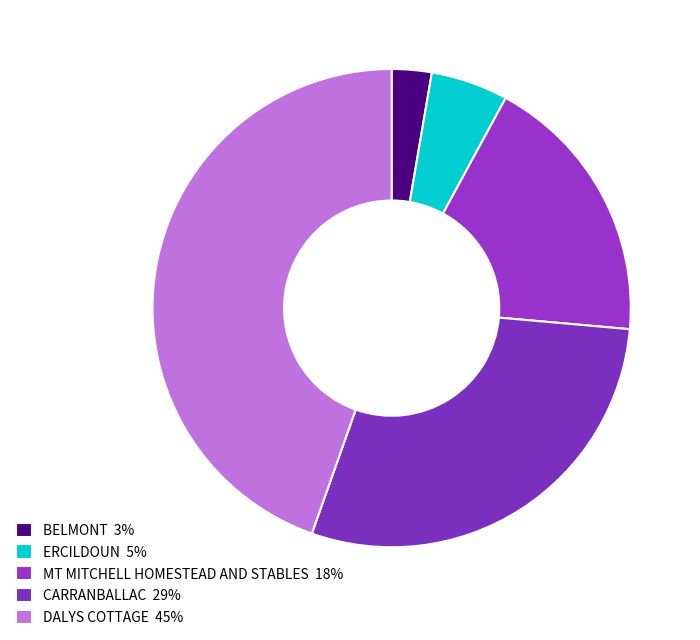

Rank the categories by value from lowest to highest.

BELMONT, ERCILDOUN, MT MITCHELL HOMESTEAD AND STABLES, CARRANBALLAC, DALYS COTTAGE